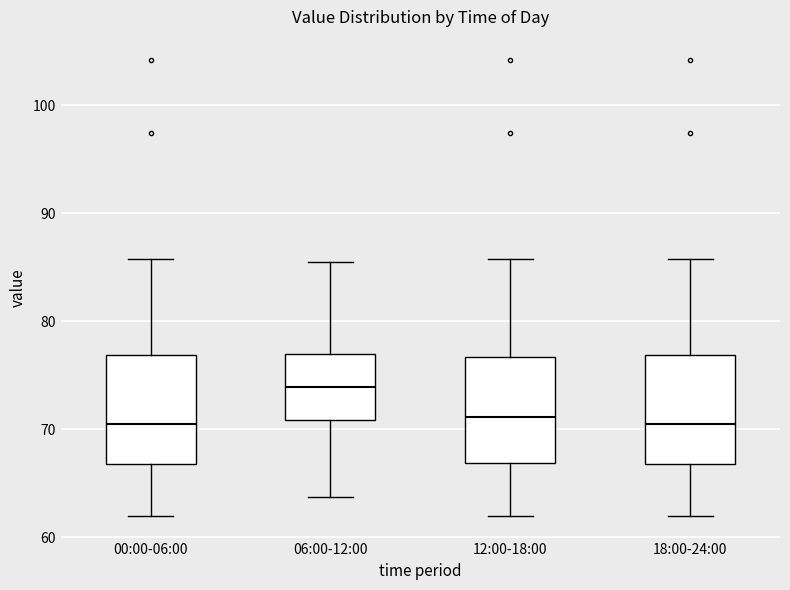

Where does the lower whisker of the box for 18:00-24:00 end on the y-axis? The values are not printed on the chart, so give them approximately, as read against the axis.

62